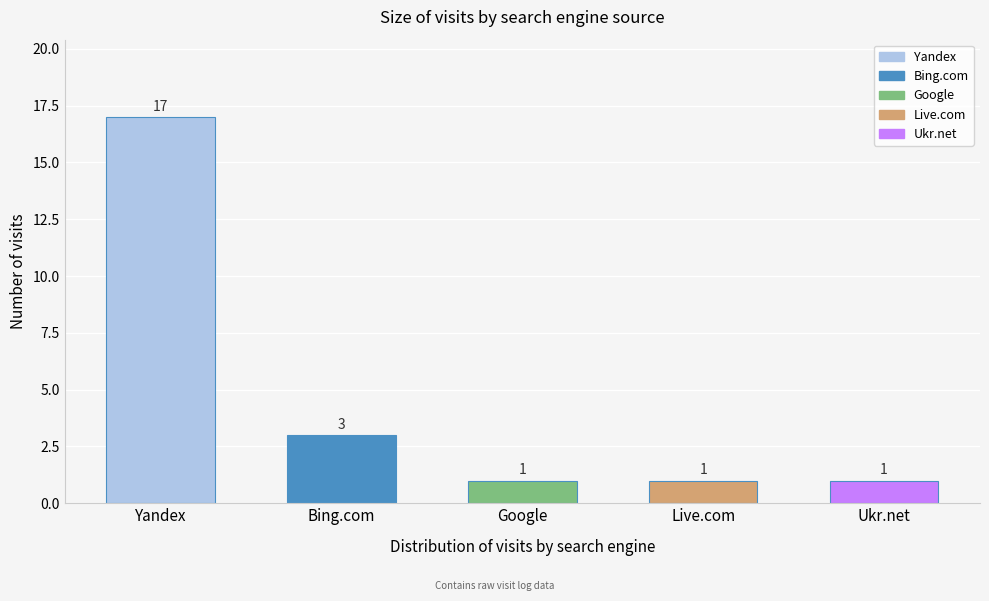

Reading left to right, list all the values displayed in this chart.

17	3	1	1	1